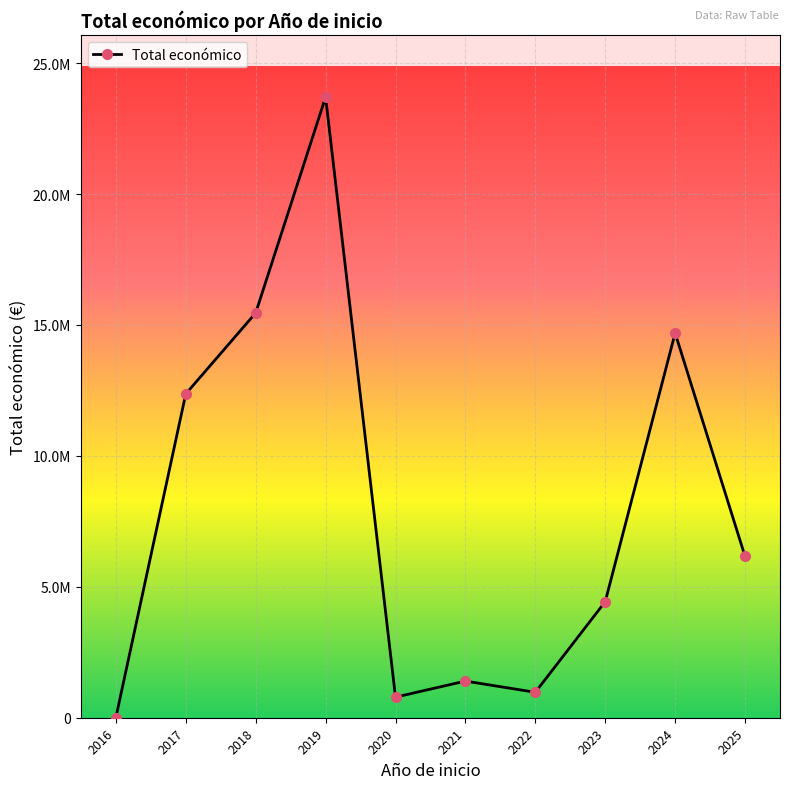

Is this an area chart (filled region under the line)?

No